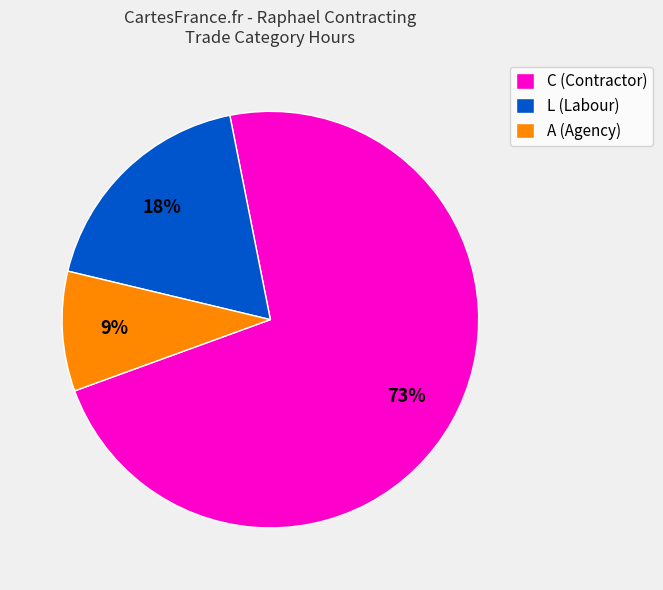

To the nearest percent, what percentage of the pie is A (Agency)?

9%